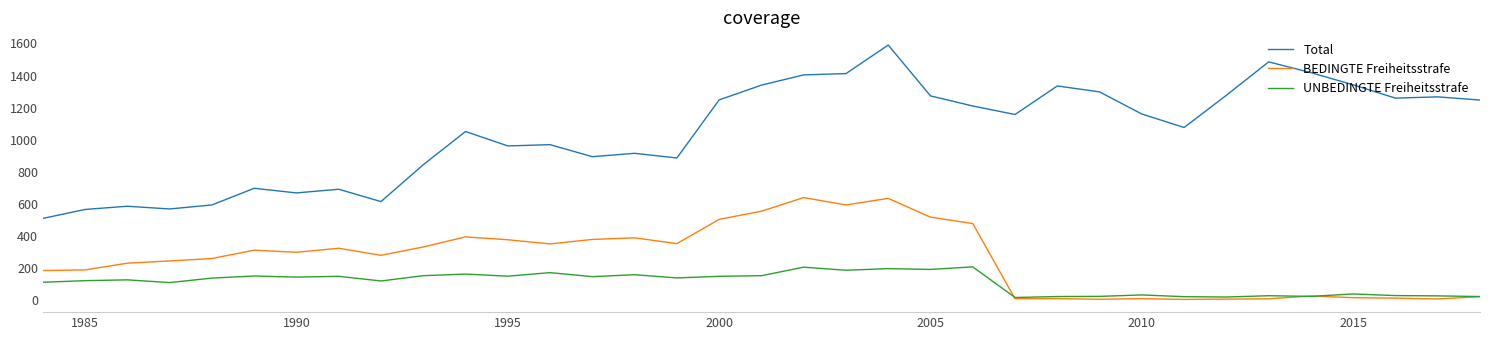

Which series has the widest spread of values?

Total